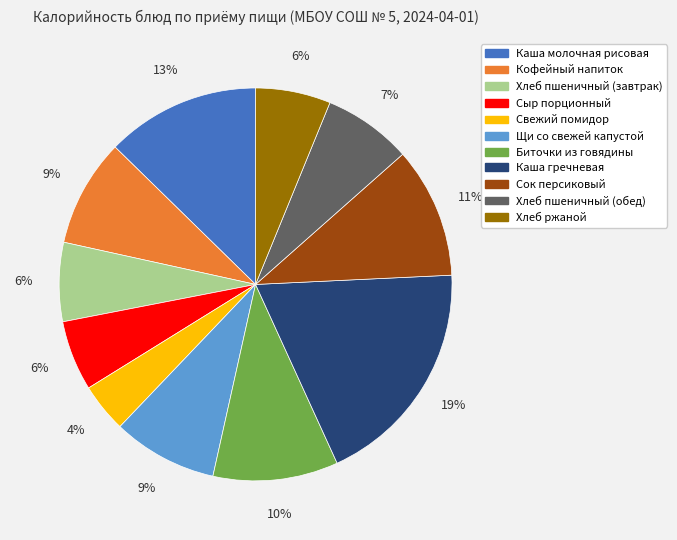

To the nearest percent, what is the average slice percentage?

9%